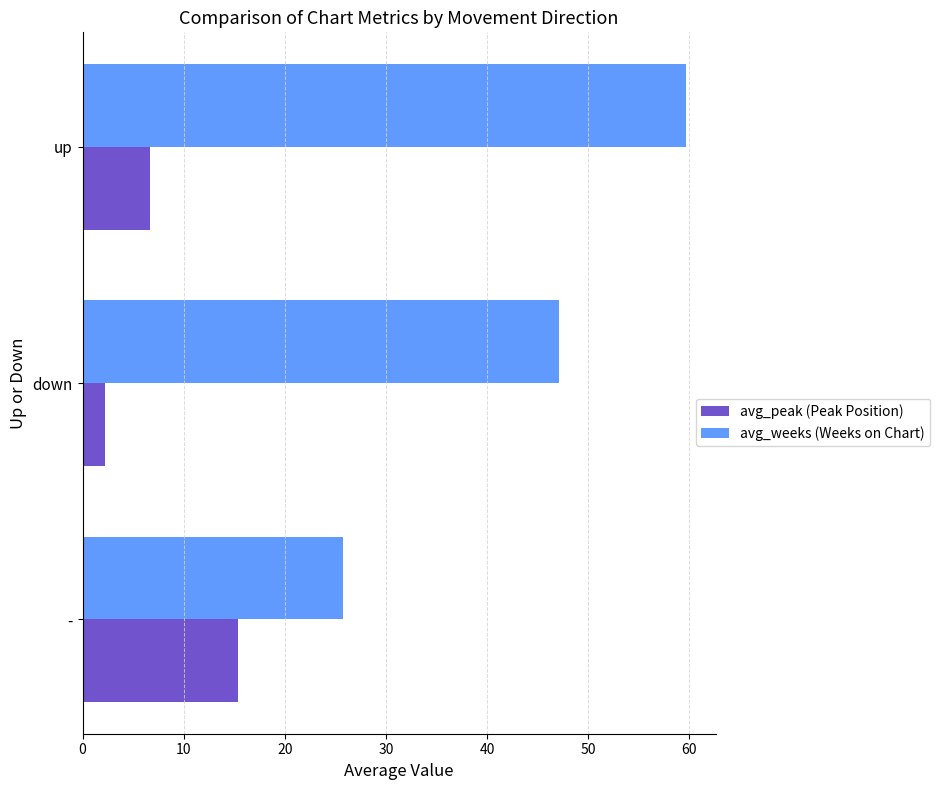

At which category is the sum across all series the highest?

up